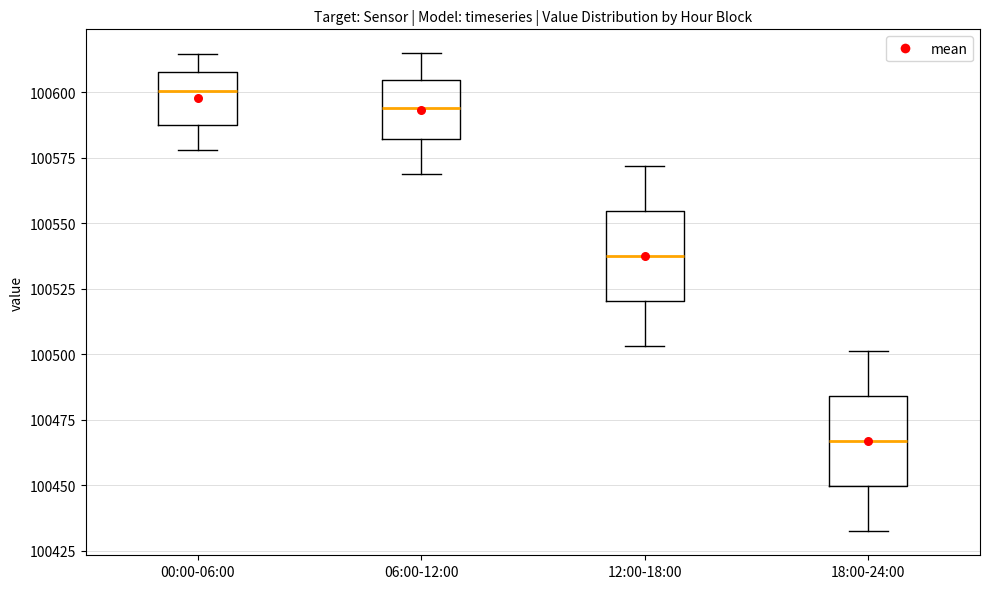

Reading left to right, transcribe this box plot: for each box, give where its median line is, the range the box spans, and where its two whiskers end, as read against the y-axis. The values are not printed on the chart, so give them approximately, as read against the axis.

00:00-06:00: median 100600, box 100585 to 100610, whiskers 100580 to 100615
06:00-12:00: median 100595, box 100580 to 100605, whiskers 100570 to 100615
12:00-18:00: median 100535, box 100520 to 100555, whiskers 100505 to 100570
18:00-24:00: median 100465, box 100450 to 100485, whiskers 100430 to 100500